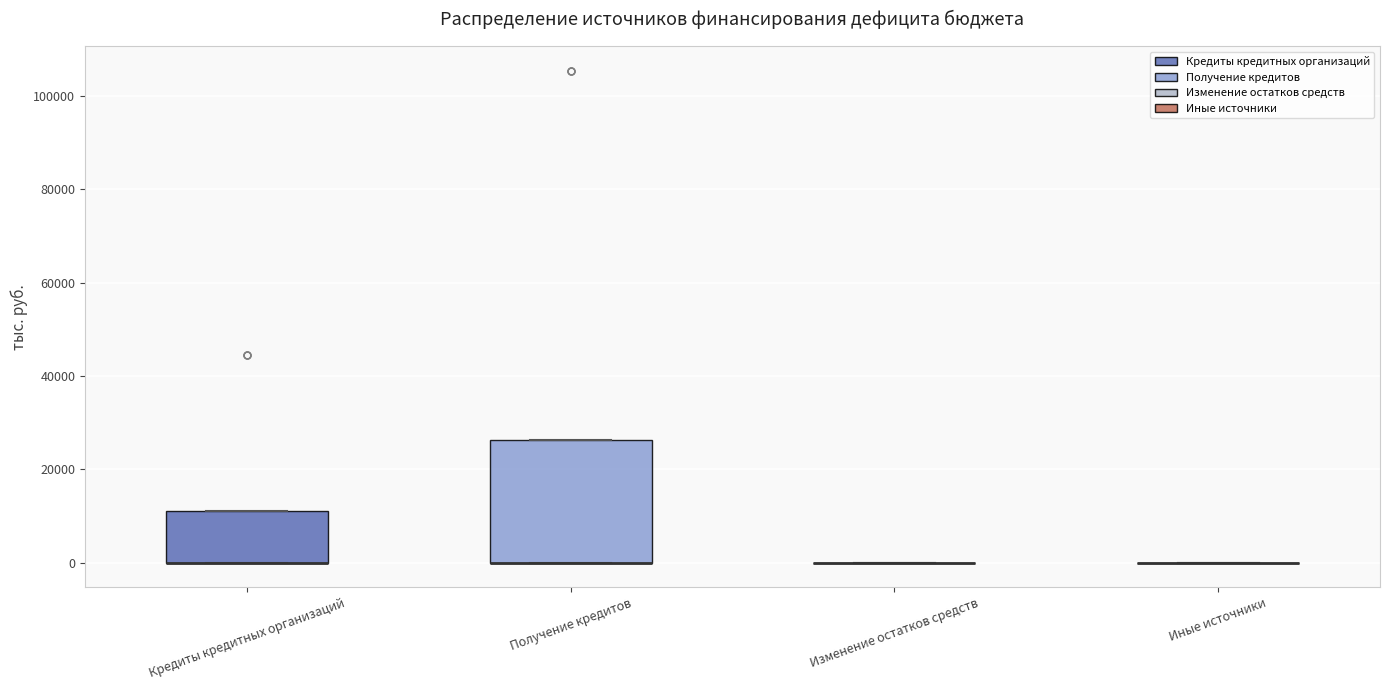

Comparing the boxes themselves (not the whiskers), which one is the tallest?

Получение кредитов